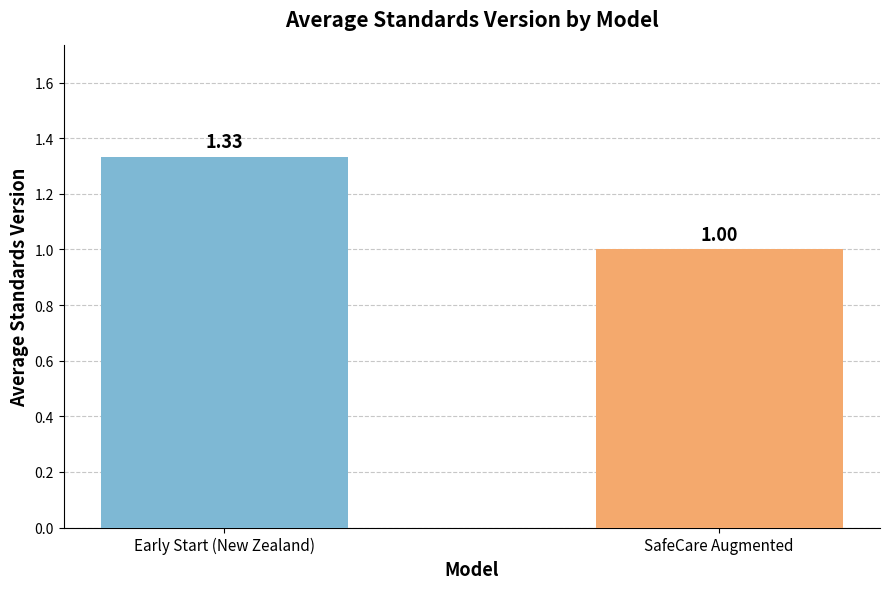

The value at SafeCare Augmented is 1.0. True or false?

True